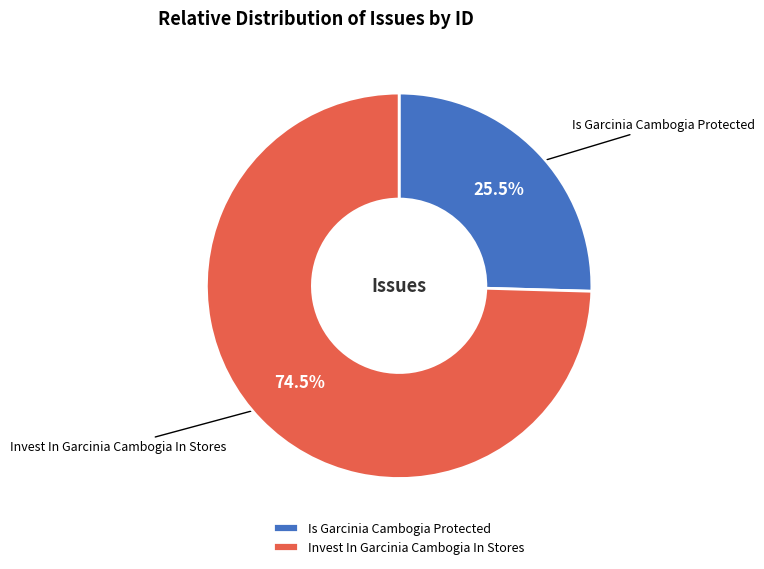

Which has a higher value, Invest In Garcinia Cambogia In Stores or Is Garcinia Cambogia Protected?

Invest In Garcinia Cambogia In Stores